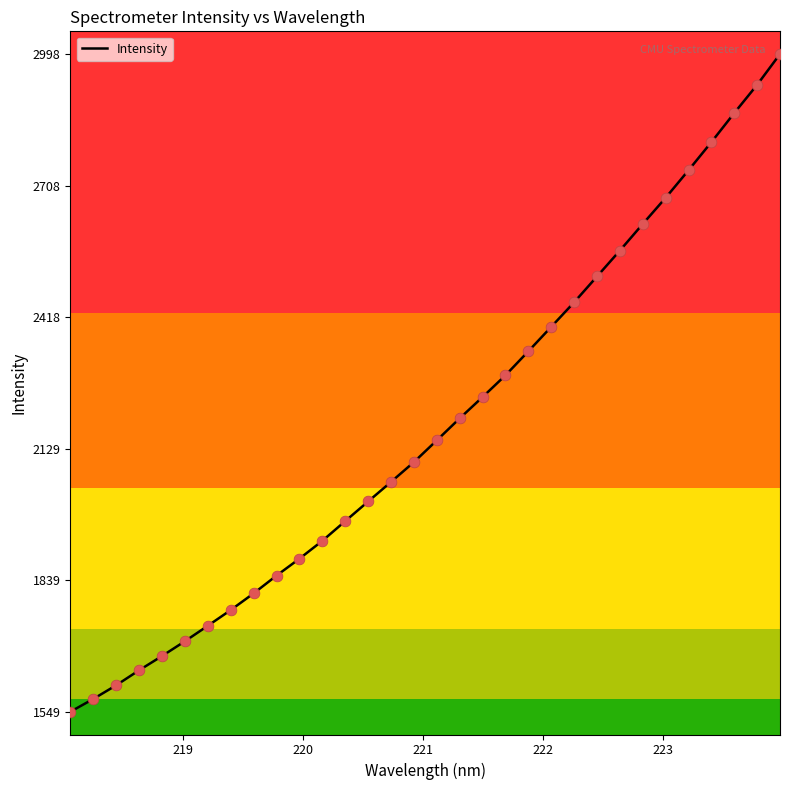

What is the maximum value shown in the chart?

2997.5